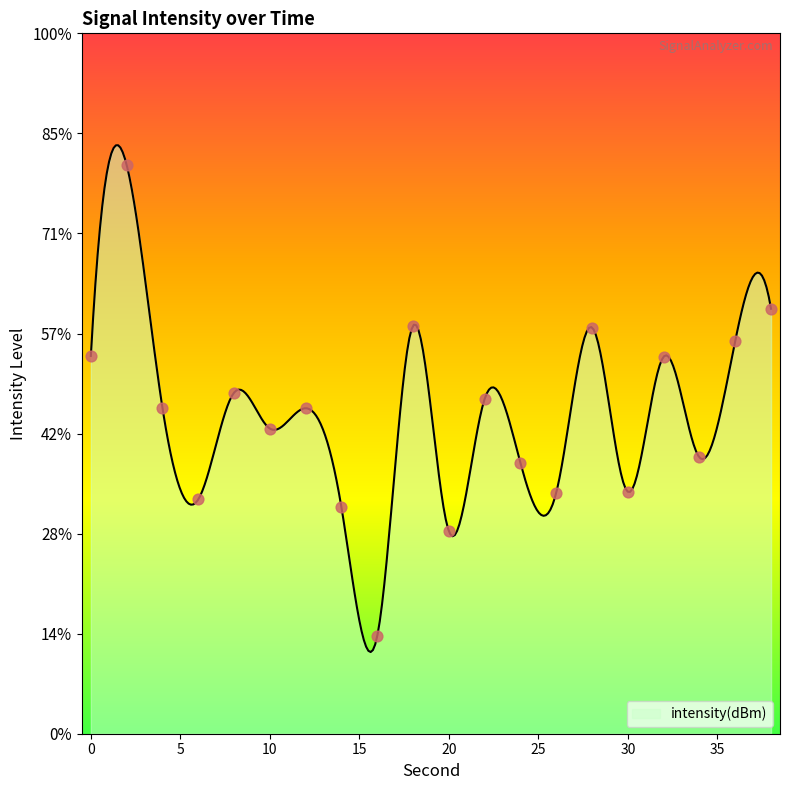

What is the change in value from 24 to 34?

+0.3